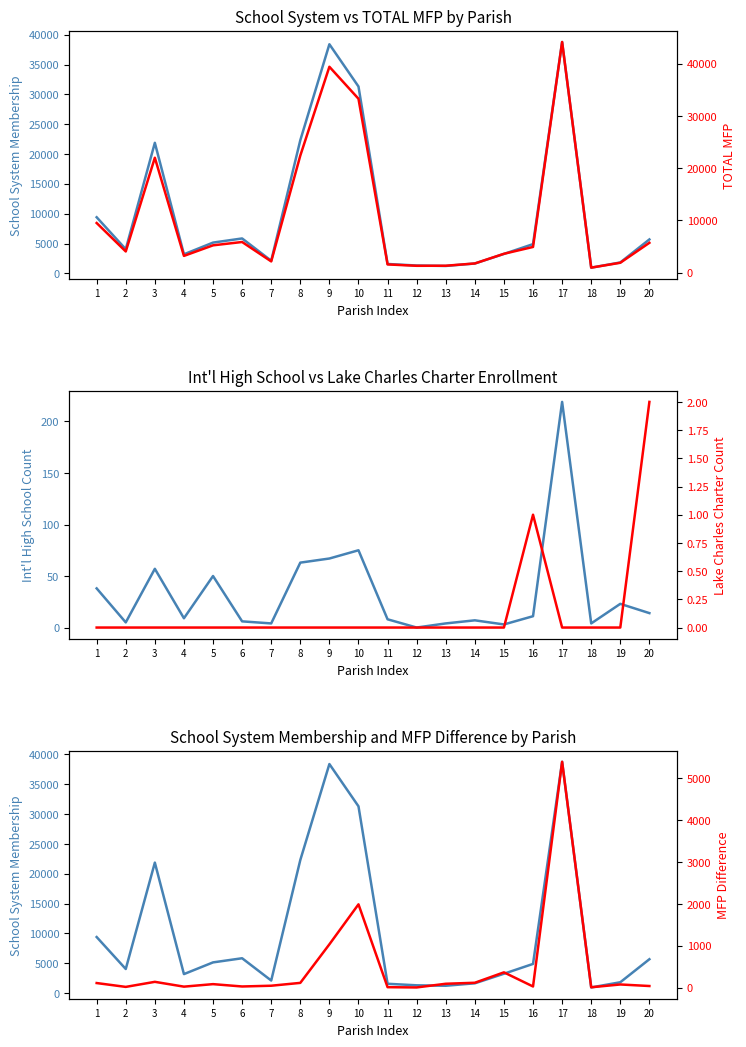

What is the value of the School System (col_2) point at the 19th from the left?

1827